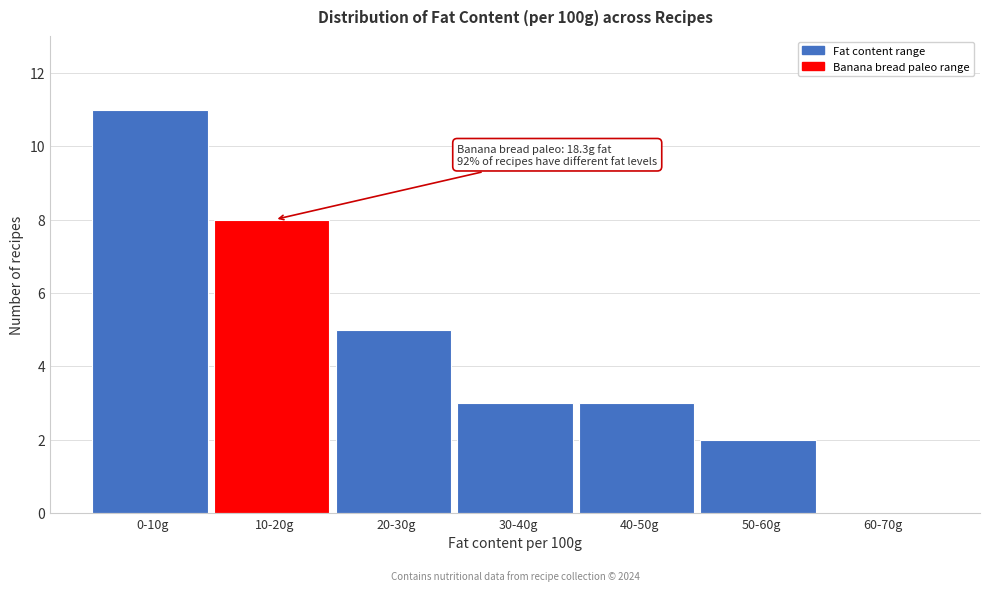

Reading right to left, what are all the values shown in this chart?

60-70g=0	50-60g=2	40-50g=3	30-40g=3	20-30g=5	10-20g=8	0-10g=11